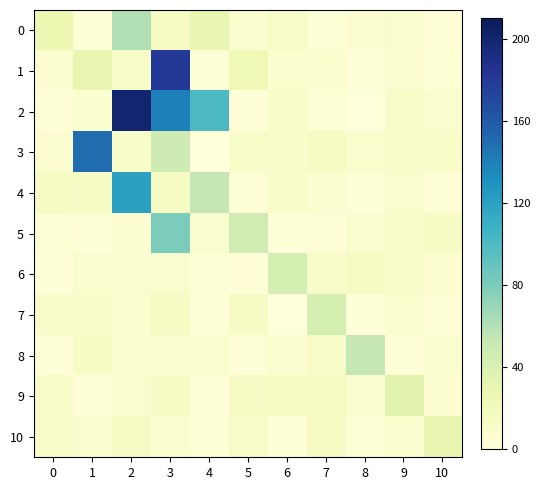

Count the number of data series in this chart.

11